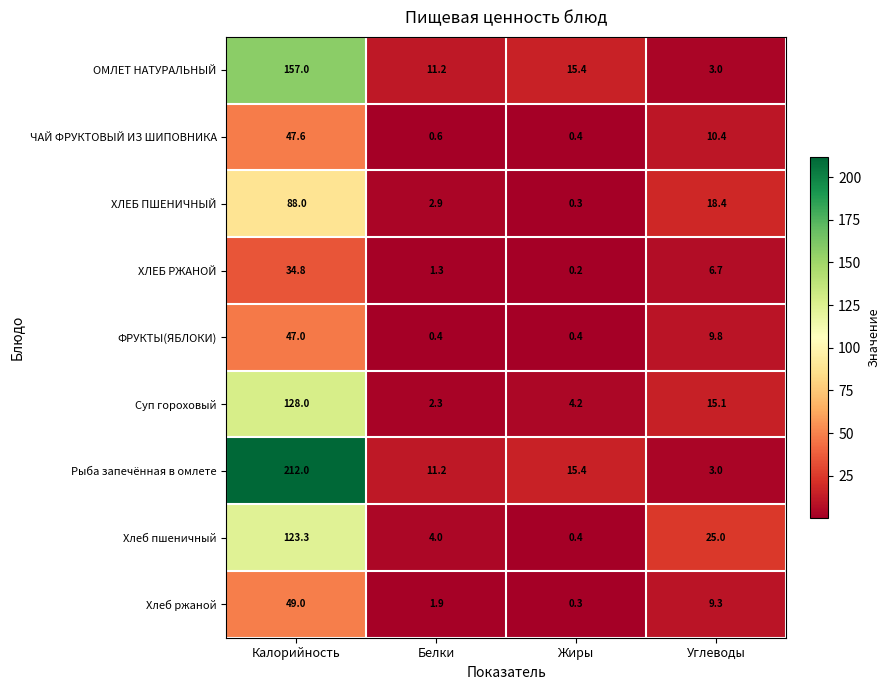

What is the maximum value for Рыба запечённая в омлете?

212.0